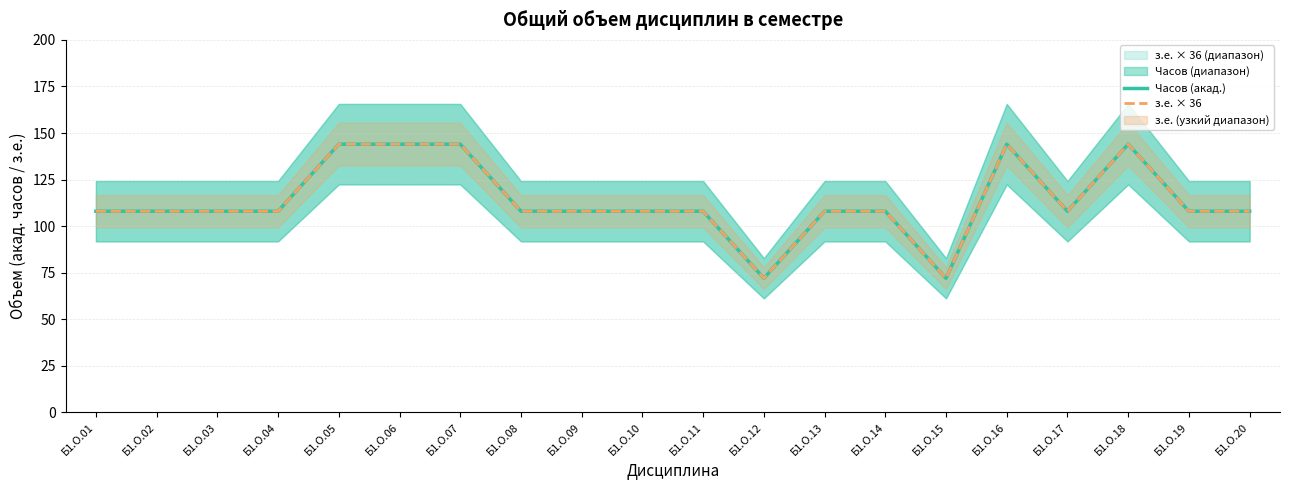

Which label corresponds to the smallest value in the chart?

Б1.О.12